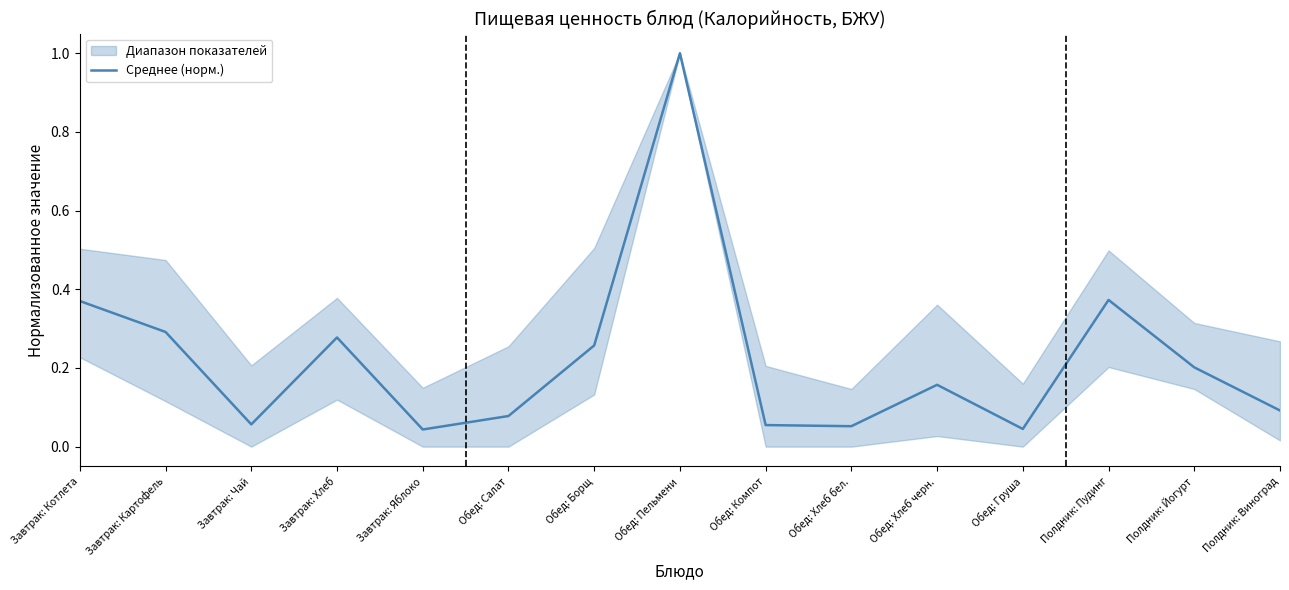

Which label corresponds to the largest value in the chart?

Обед: Пельмени